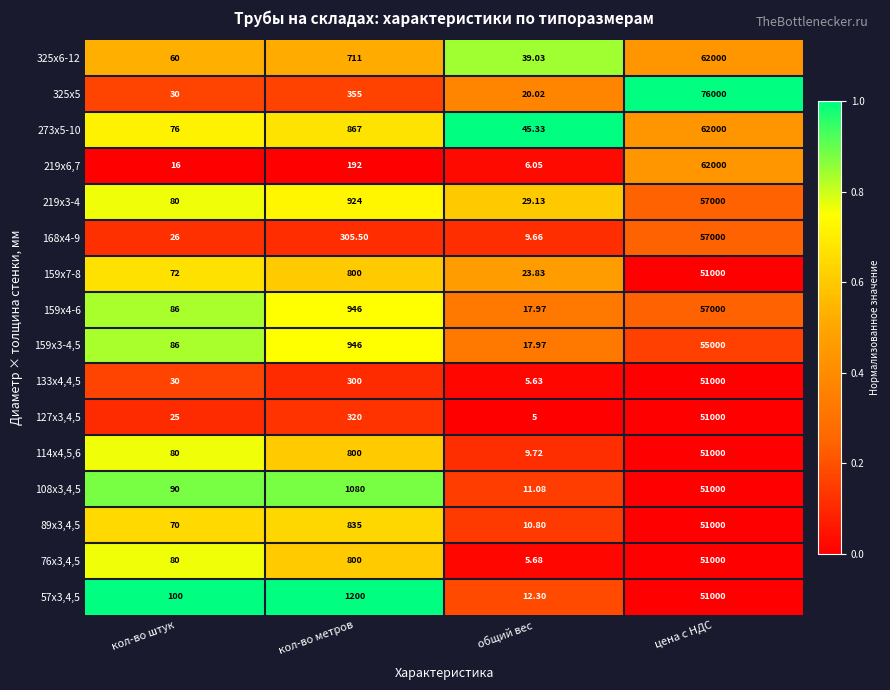

Rank the categories by 108х3,4,5 value from highest to lowest.

цена с НДС, кол-во метров, кол-во штук, общий вес